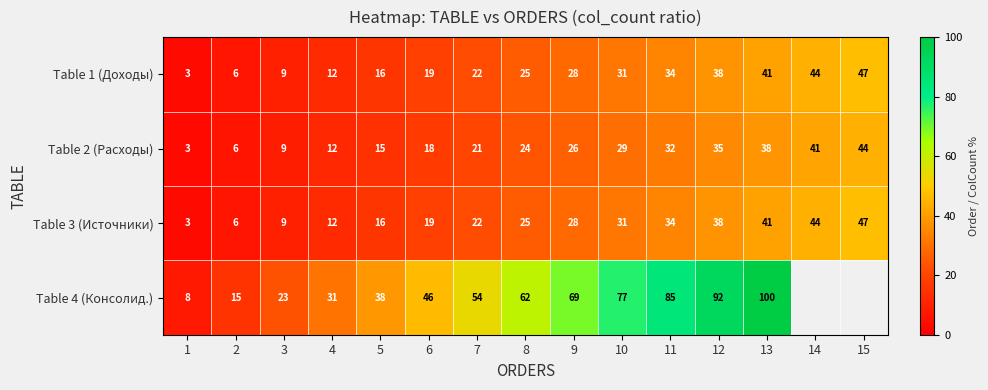

Which series changed the most between 1 and 6?

Table 4 (Консолид.)